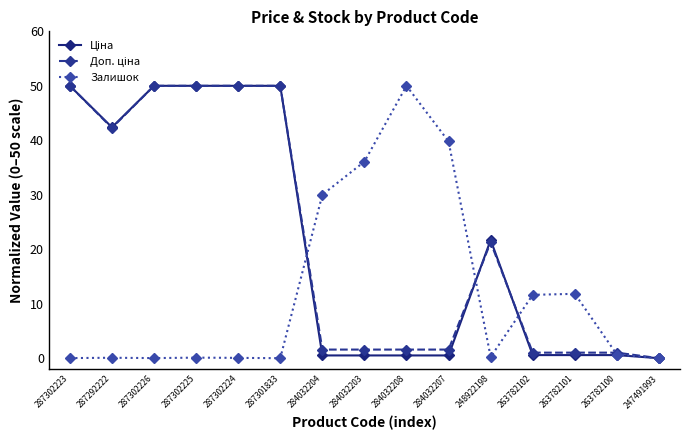

What is the label of the 4th point from the right?

263782102